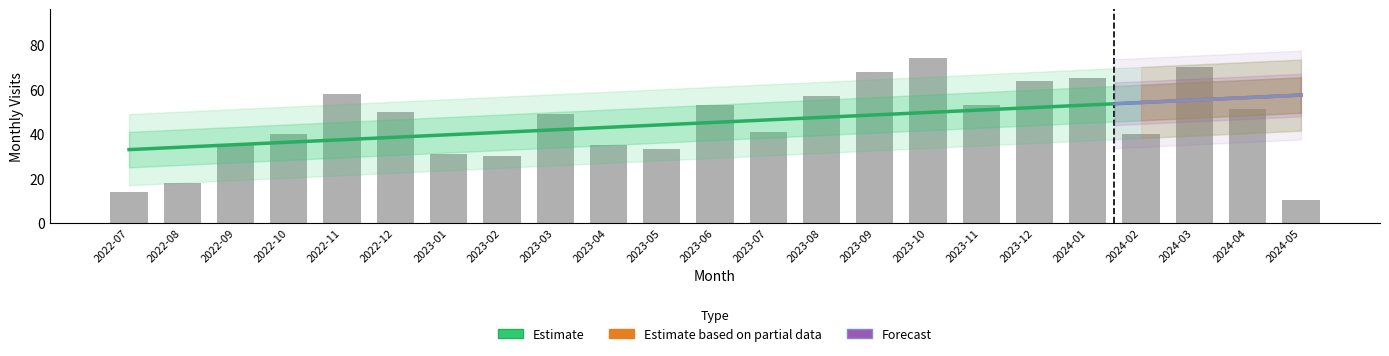

Which has a higher value, 2023-02 or 2022-07?

2023-02